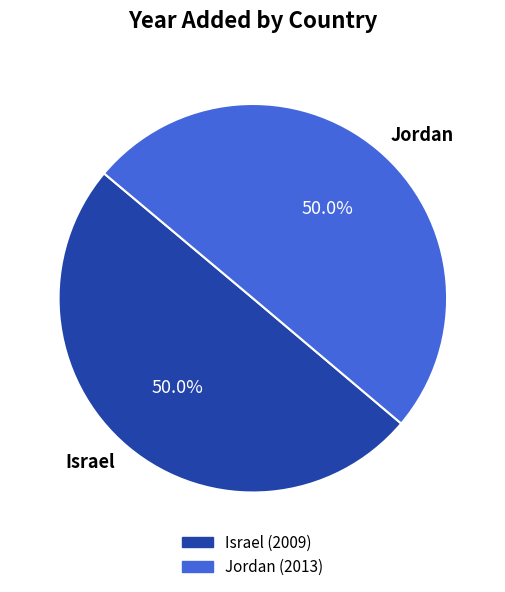

Count the number of slices in the pie.

2